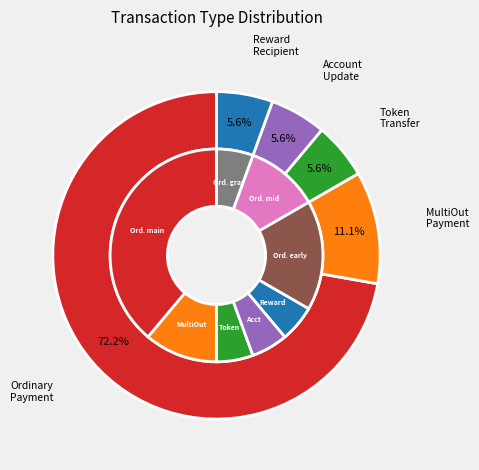

Is the sum of 2 and 4 greater than half?

No